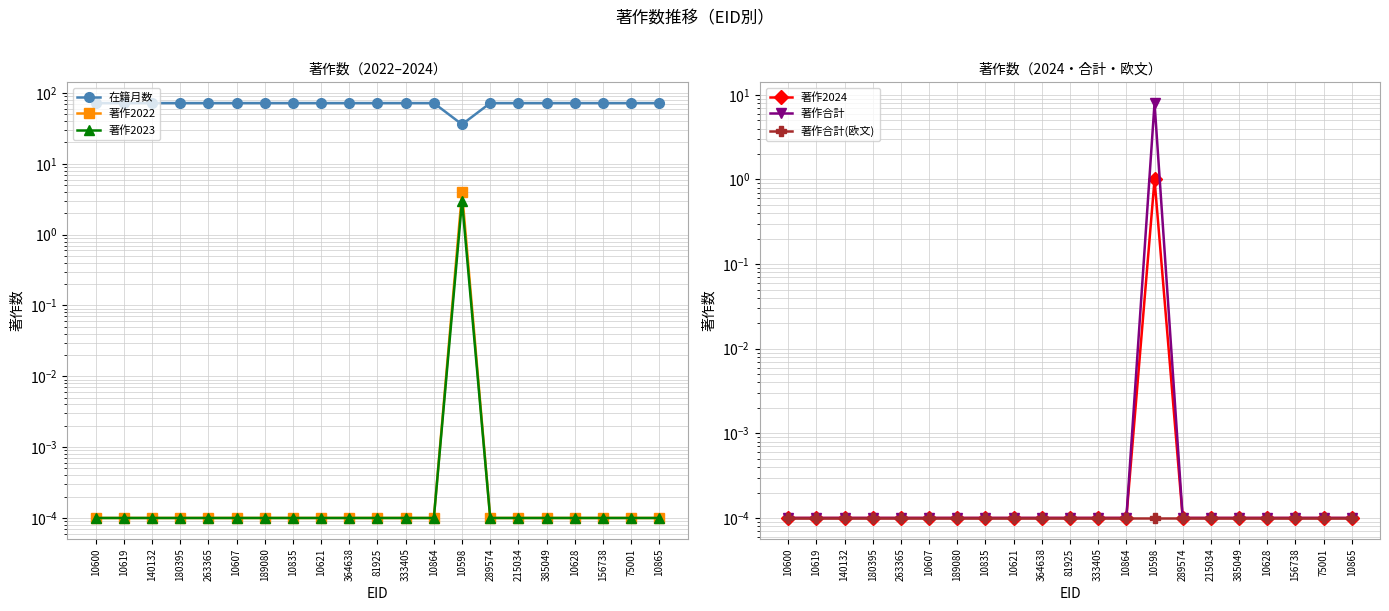

Which series has the largest range (max minus min)?

在籍月数